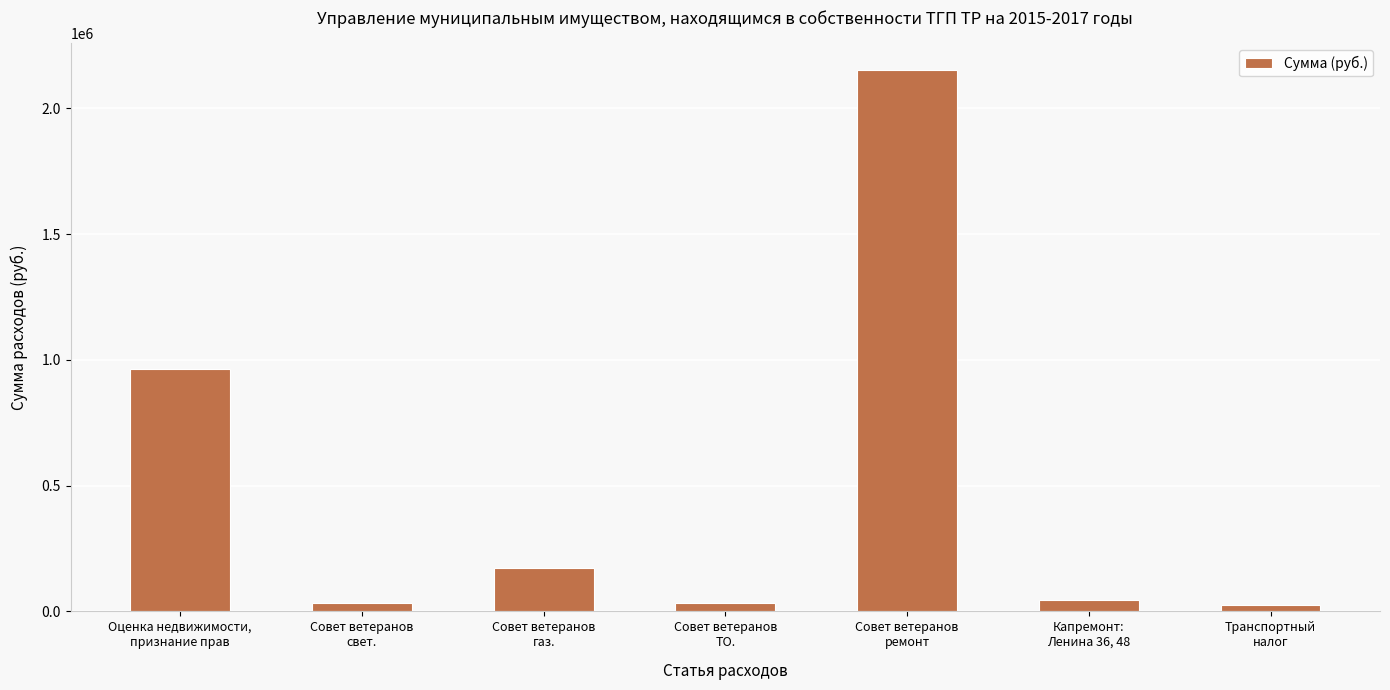

How many bars are there in total?

7